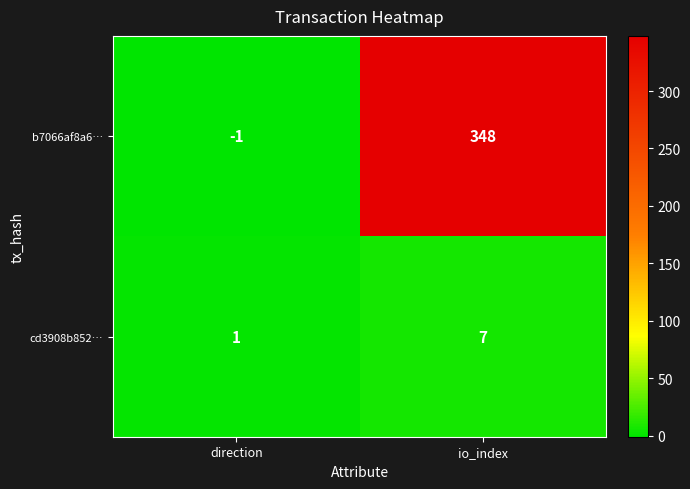

At which label is b7066af8a6… closest to 173?

direction